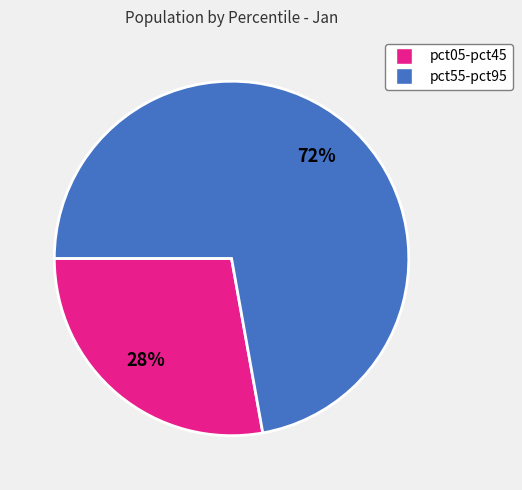

Count the number of slices in the pie.

2